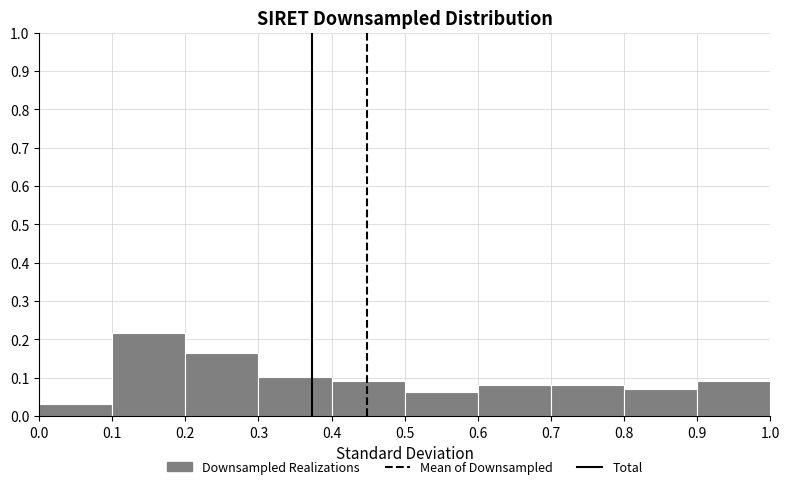

Reading left to right, list every bar in this chart as the range it spans on the x-axis followed by its height. The values are not printed on the chart, so give them approximately, as read against the axis.

0.0 to 0.1: 0.03
0.1 to 0.2: 0.22
0.2 to 0.3: 0.16
0.3 to 0.4: 0.10
0.4 to 0.5: 0.09
0.5 to 0.6: 0.06
0.6 to 0.7: 0.08
0.7 to 0.8: 0.08
0.8 to 0.9: 0.07
0.9 to 1.0: 0.09